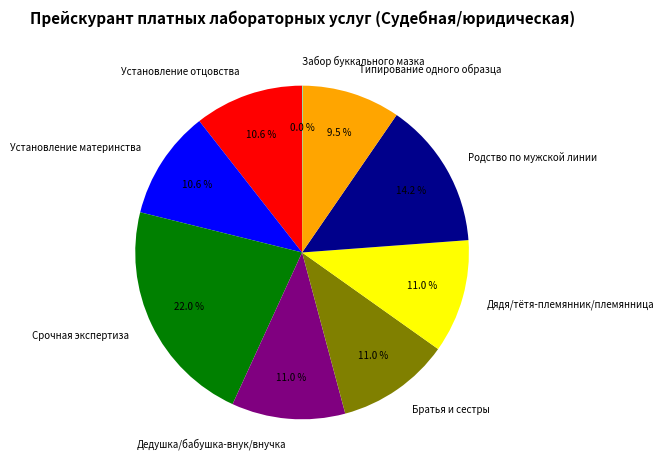

What portion of the pie excludes Дядя/тётя-племянник/племянница?

89.0%